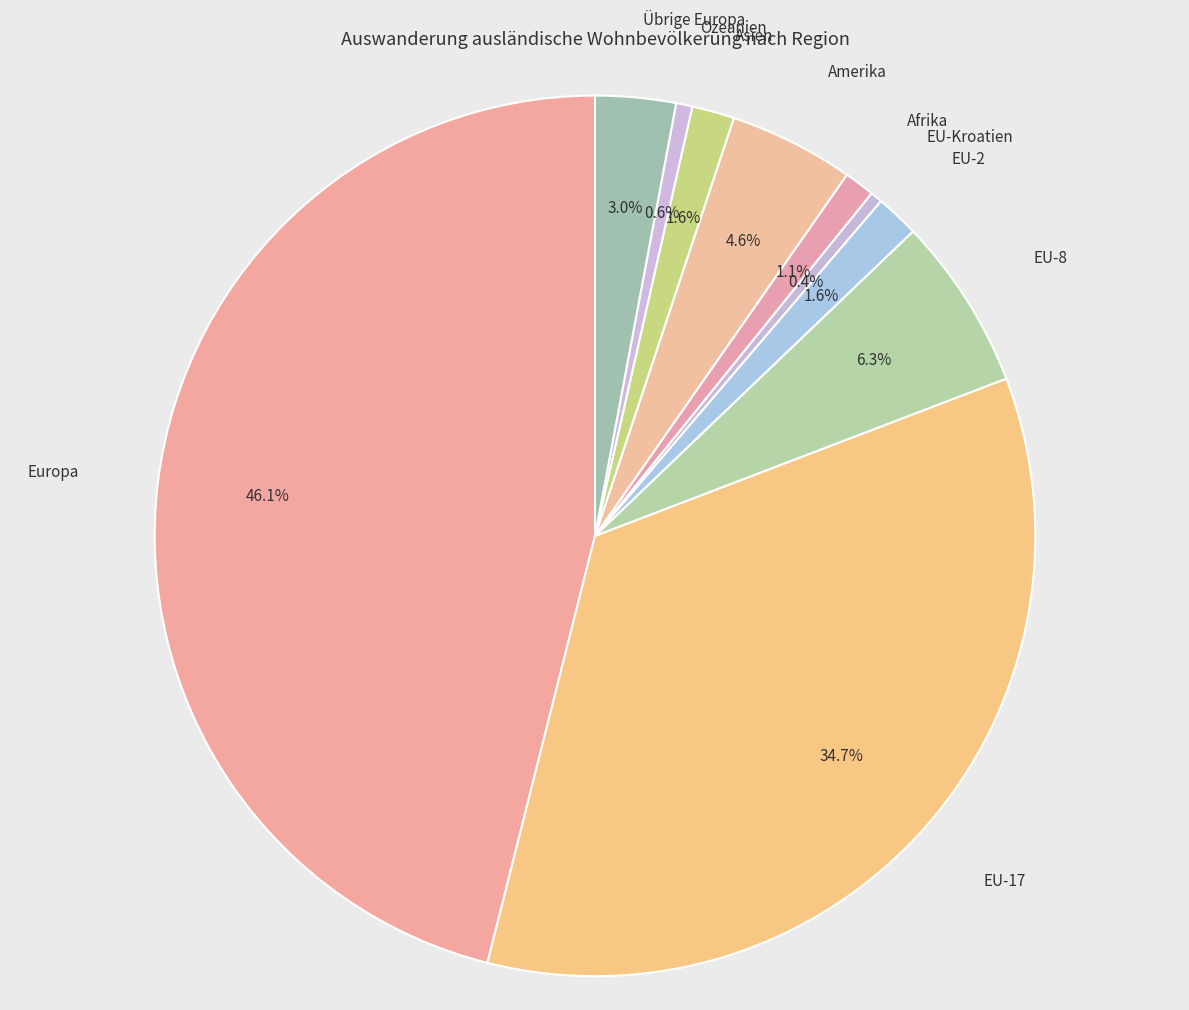

Which category has the biggest portion of the pie?

Europa